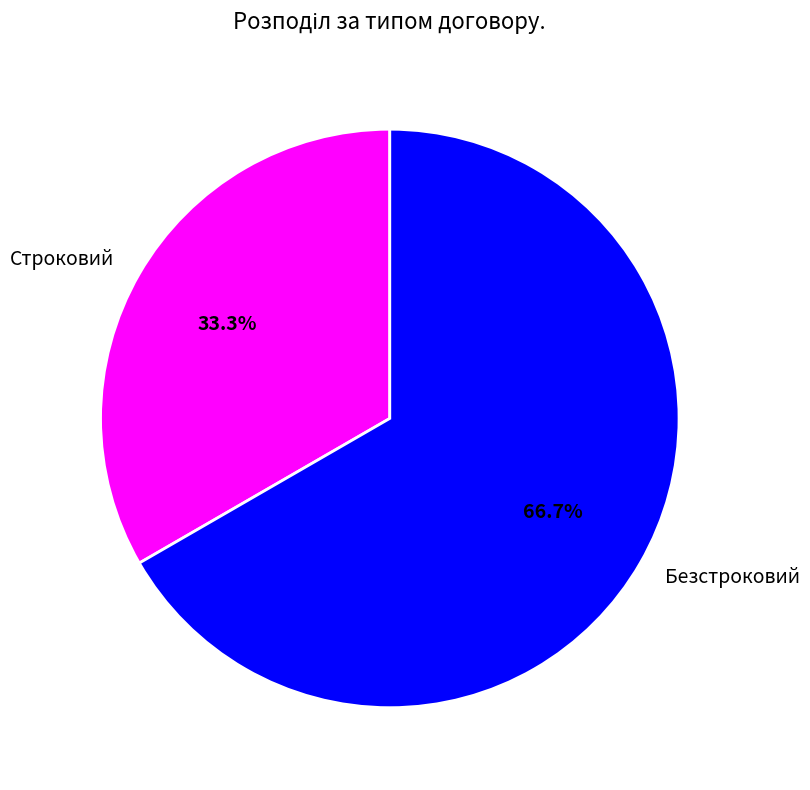

How many segments does this pie chart have?

2